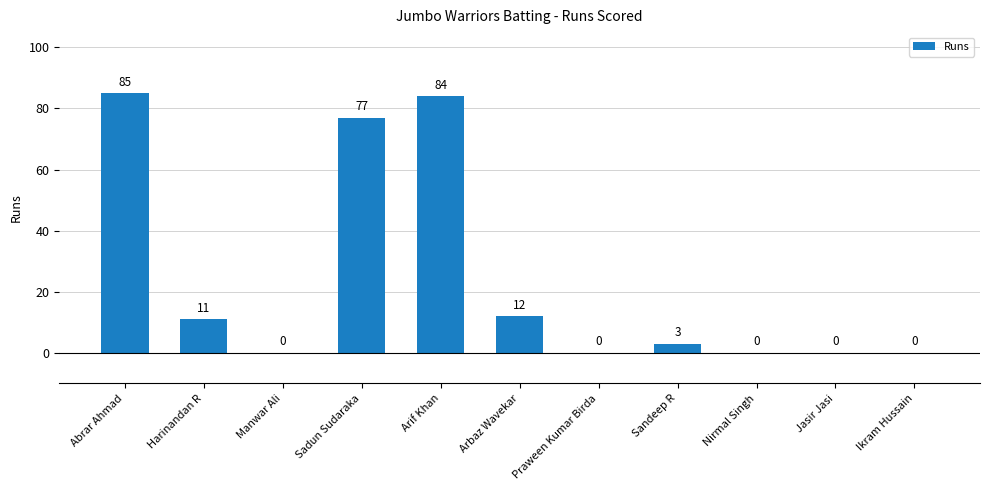

What is the sum of all values?

272